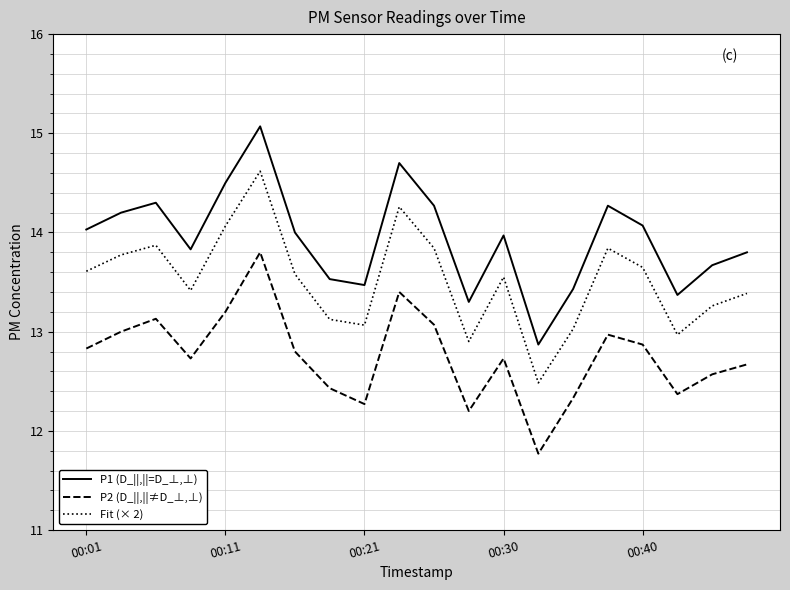

Which series has the largest range (max minus min)?

P1 (D_||,||=D_⊥,⊥)